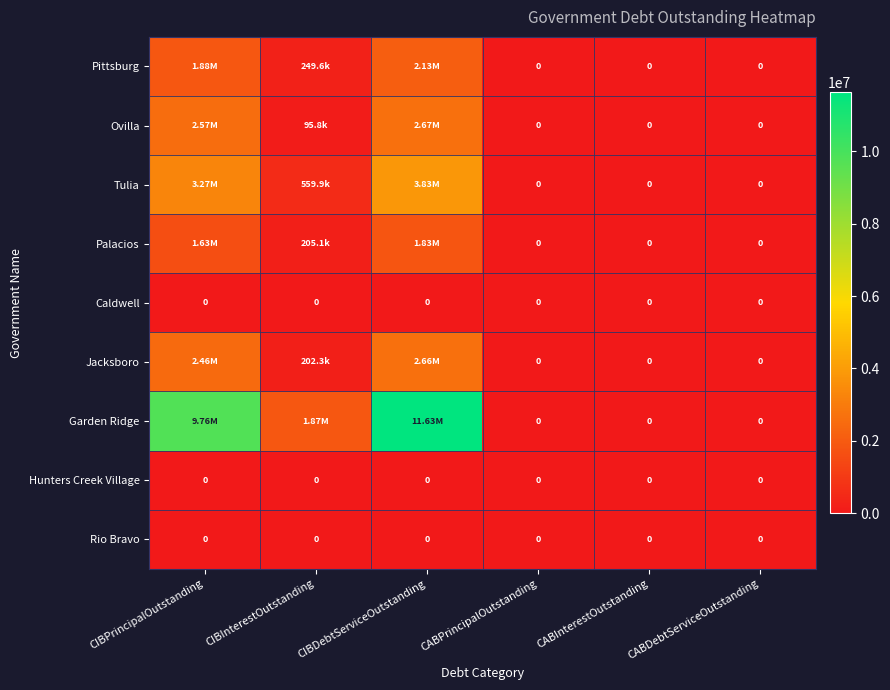

List the labels in order of Pittsburg value, largest first.

CIBDebtServiceOutstanding, CIBPrincipalOutstanding, CIBInterestOutstanding, CABPrincipalOutstanding, CABInterestOutstanding, CABDebtServiceOutstanding